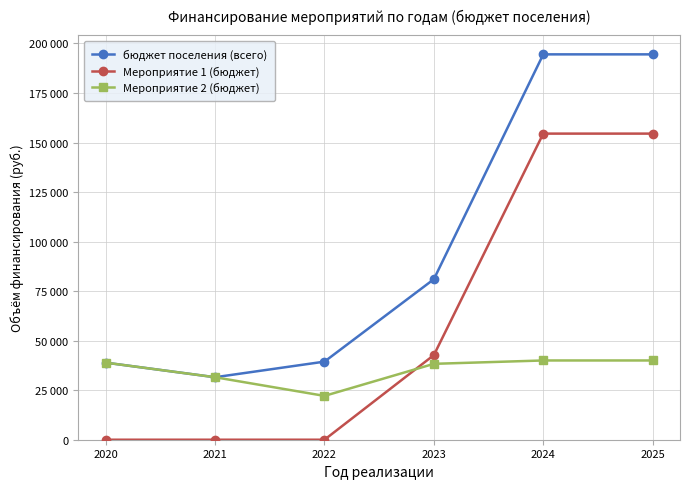

True or false: Мероприятие 1 (бюджет) has a value of 15190.2 at 2023.

False